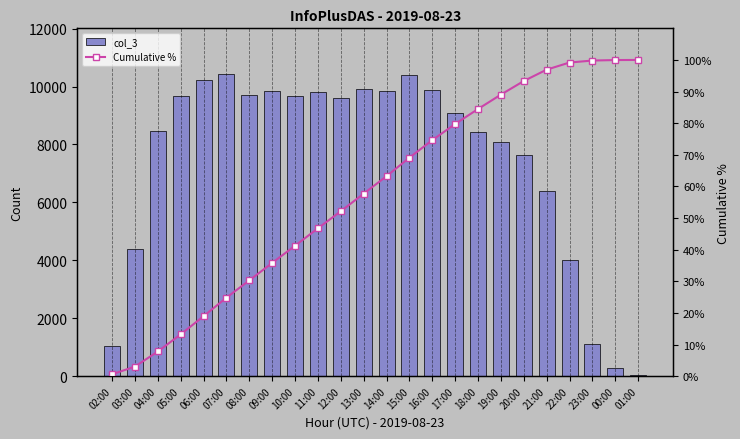

How many groups of bars are there?

24